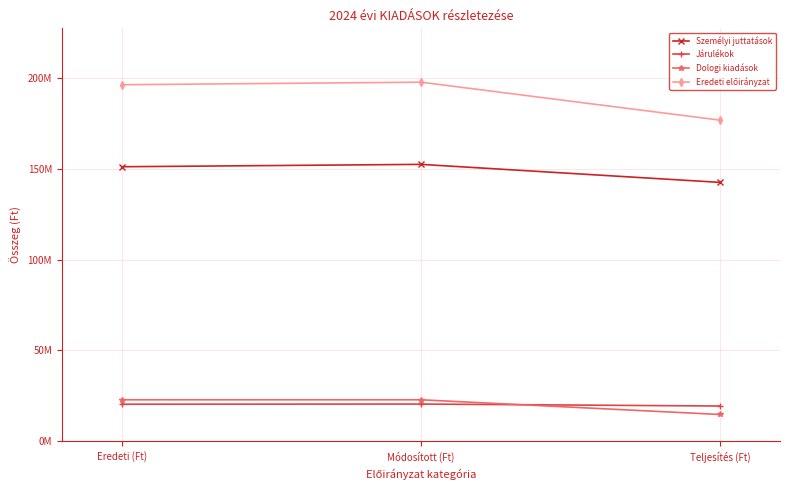

What is the lowest value of the Személyi juttatások series?

142621555